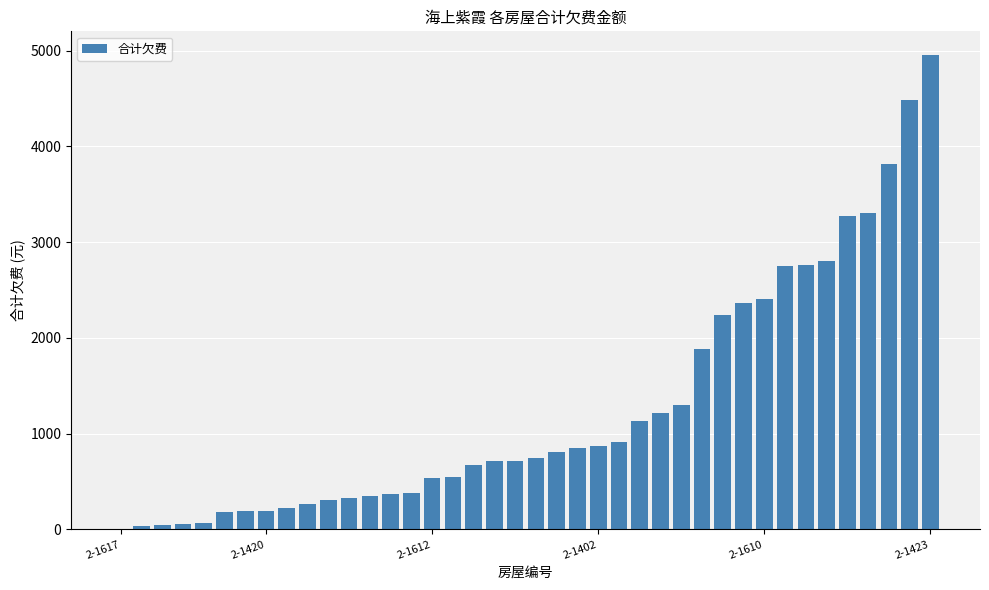

What is the greatest value displayed?

4952.8